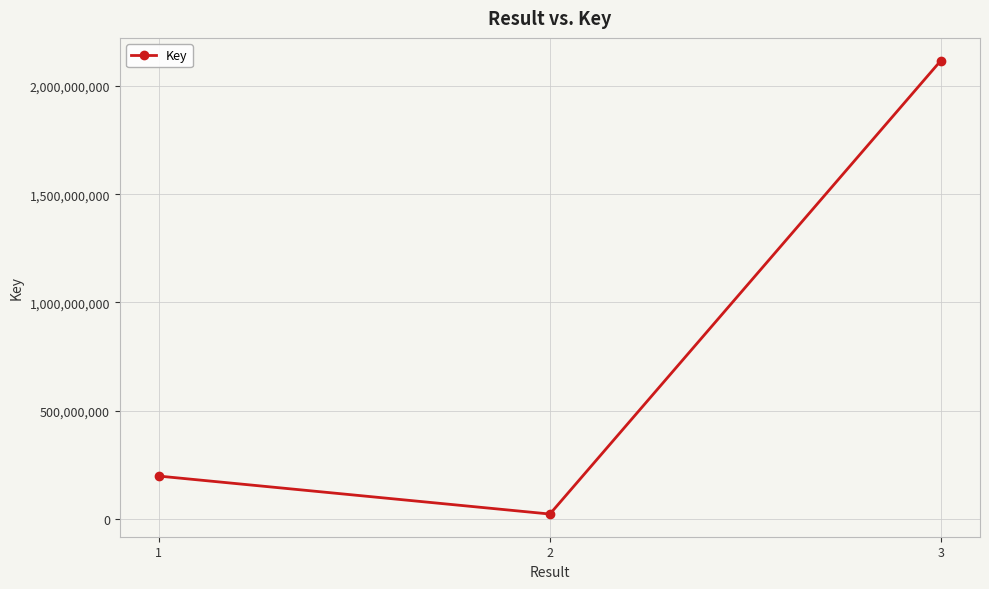

At which category does the chart reach its peak across all series?

3